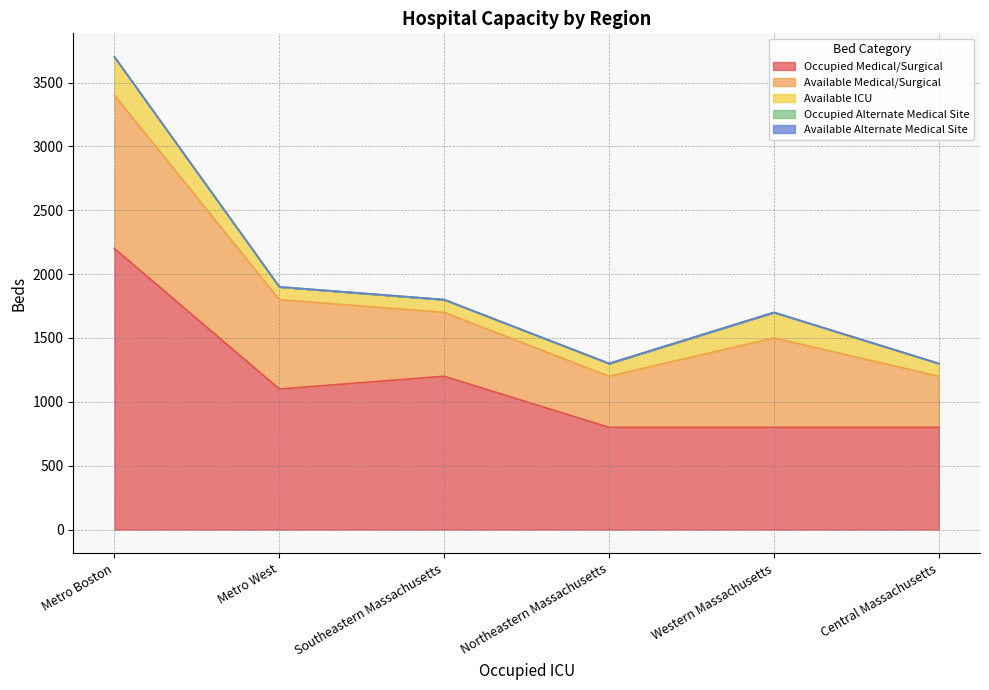

Rank the series by their maximum value, from highest to lowest.

Occupied Medical/Surgical, Available Medical/Surgical, Available ICU, Occupied Alternate Medical Site, Available Alternate Medical Site